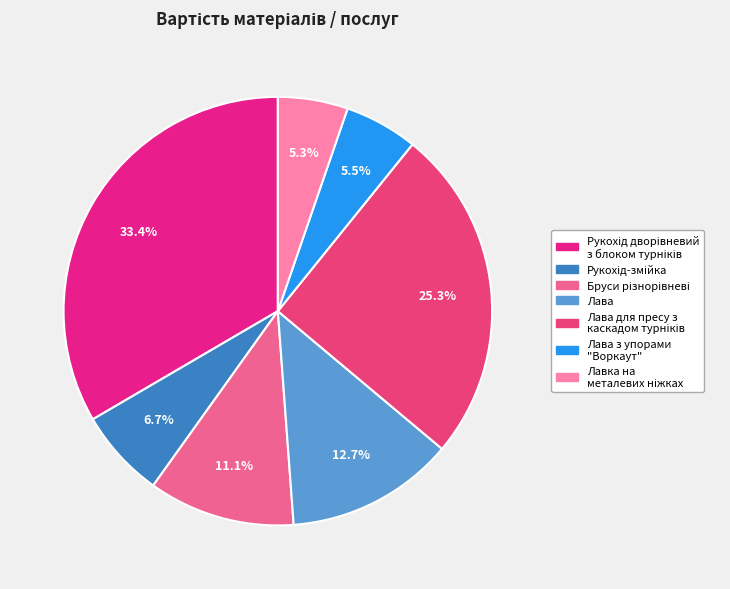

To the nearest percent, what is the average slice percentage?

14%